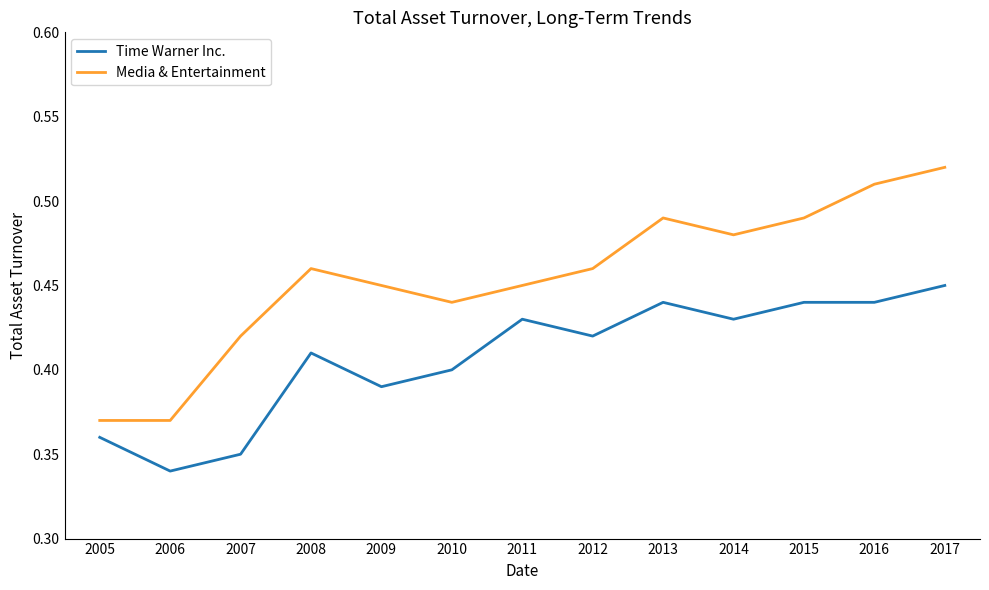

At which label is Time Warner Inc. closest to 0?

2006